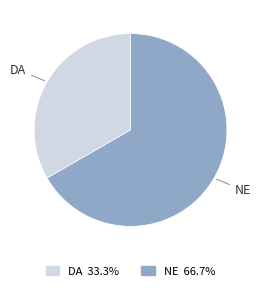

Does DA account for over 50% of the chart?

No